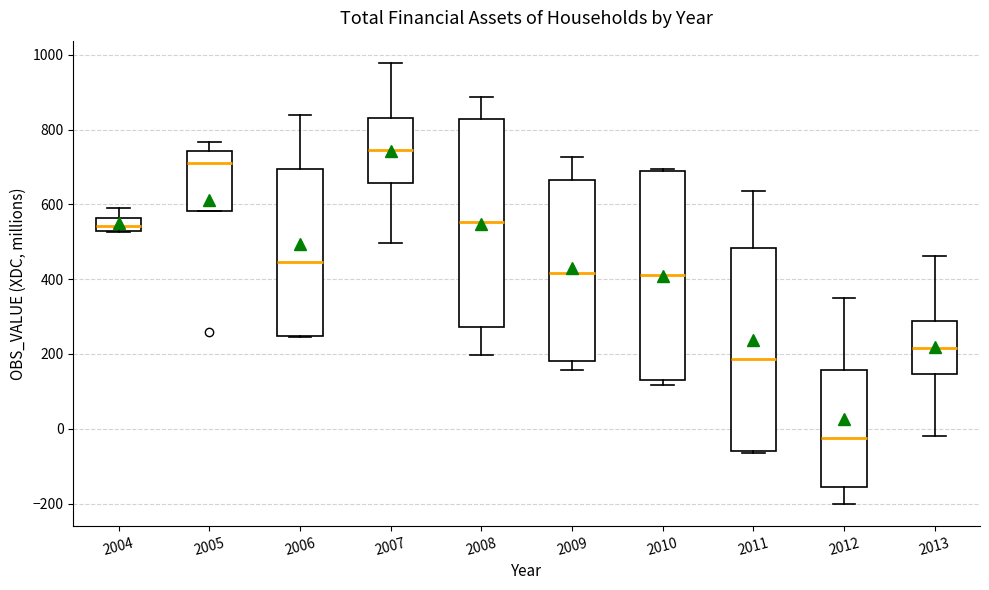

Reading left to right, transcribe this box plot: for each box, give where its median line is, the range the box spans, and where its two whiskers end, as read against the y-axis. The values are not printed on the chart, so give them approximately, as read against the axis.

2004: median 540, box 520 to 560, whiskers 520 to 600
2005: median 720, box 580 to 740, whiskers 580 to 760
2006: median 440, box 240 to 700, whiskers 240 to 840
2007: median 740, box 660 to 820, whiskers 500 to 980
2008: median 560, box 280 to 820, whiskers 200 to 880
2009: median 420, box 180 to 660, whiskers 160 to 720
2010: median 420, box 140 to 680, whiskers 120 to 700
2011: median 180, box -60 to 480, whiskers -60 to 640
2012: median -20, box -160 to 160, whiskers -200 to 340
2013: median 220, box 140 to 280, whiskers -20 to 460